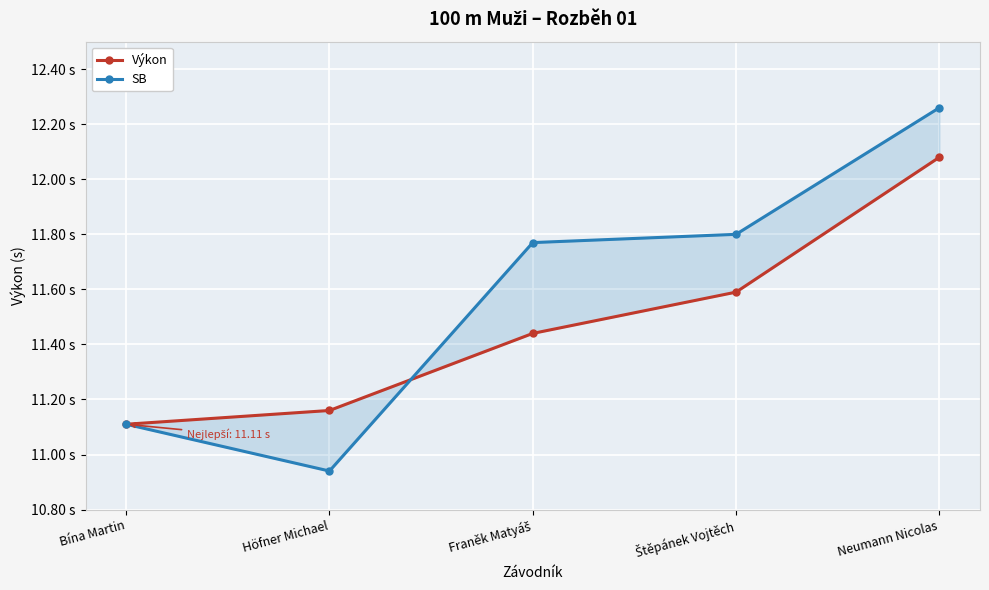

What is the smallest value displayed?

10.9